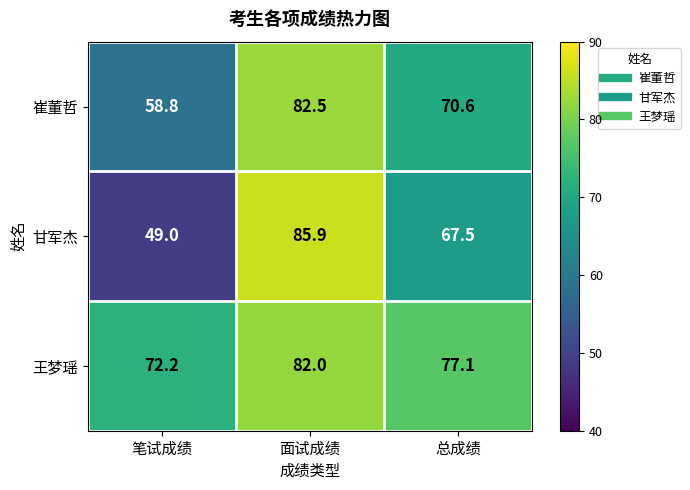

What is the difference between the 王梦瑶 values at 笔试成绩 and 总成绩?

4.9